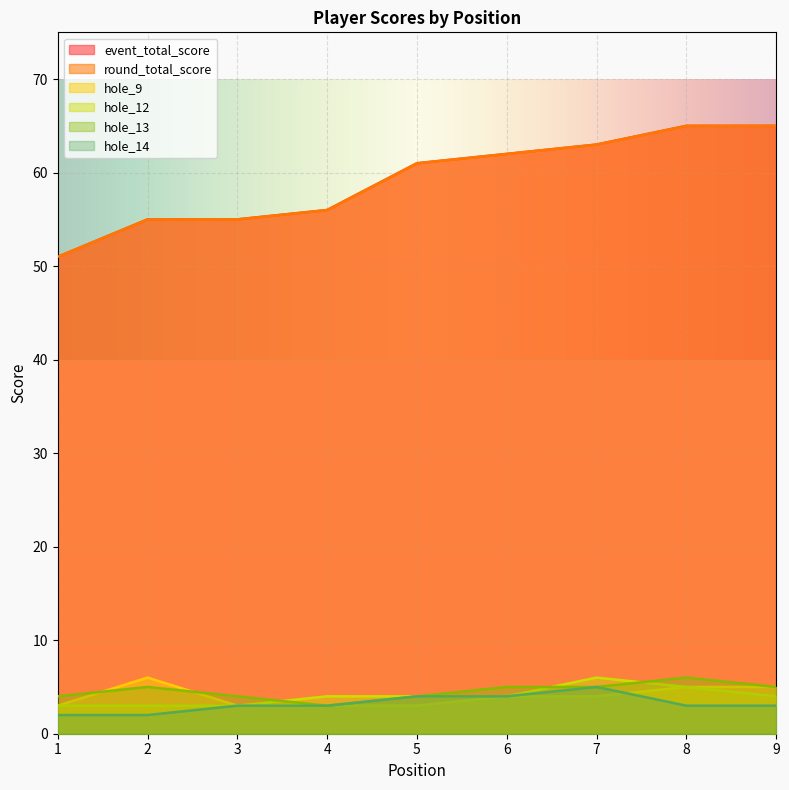

What are all the series names shown in the legend?

event_total_score, round_total_score, hole_9, hole_12, hole_13, hole_14